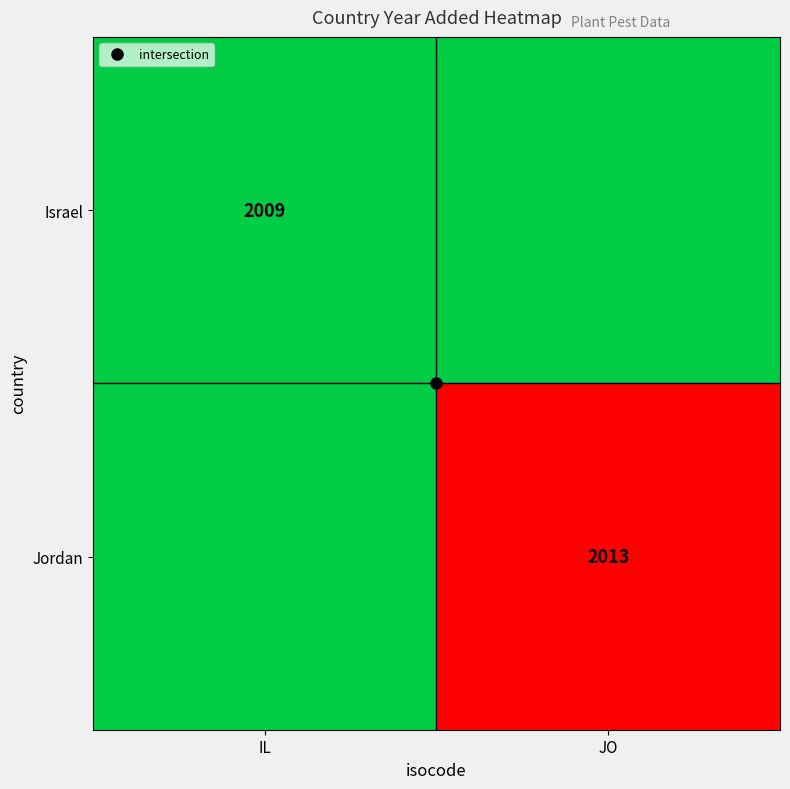

At which label does Jordan reach its minimum?

IL